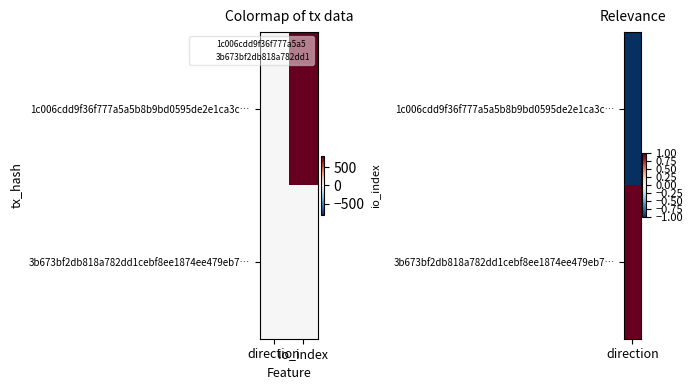

Reading left to right, what are all the values shown in this chart?

1c006cdd9f36f777a5a5b8b9bd0595de2e1ca3c…: direction=-1	io_index=803
3b673bf2db818a782dd1cebf8ee1874ee479eb7…: direction=1	io_index=0